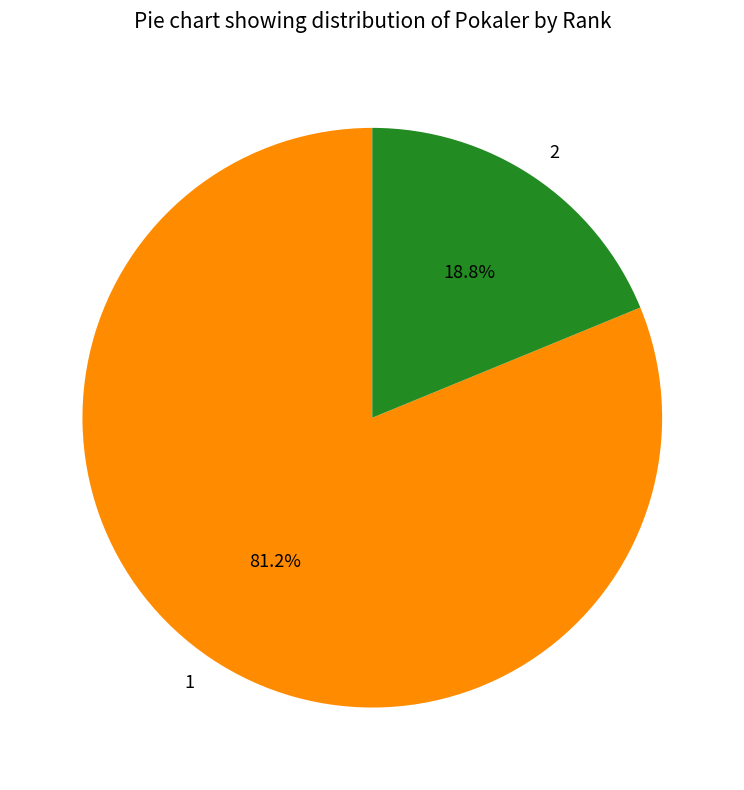

Count the number of slices in the pie.

2